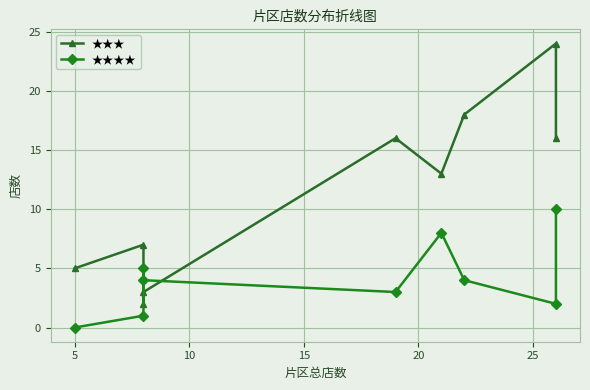

How many values in the ★★★★ series exceed 4?

3